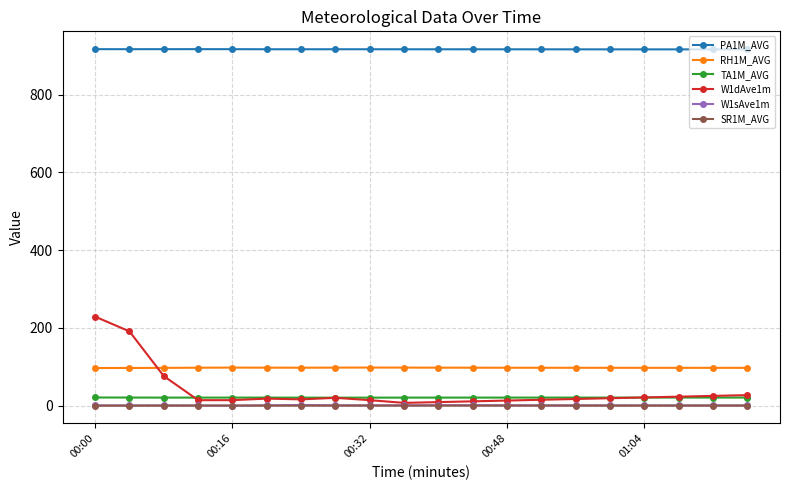

True or false: PA1M_AVG has more than 0 points higher than both neighbors.

True